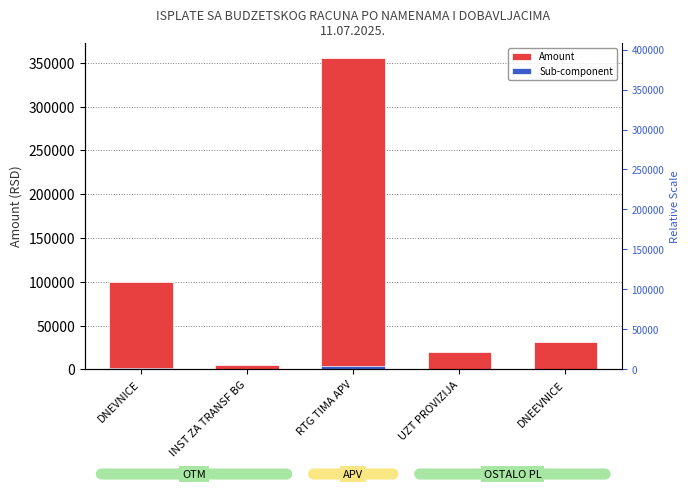

Which has a higher value, DNEEVNICE or RTG TIMA APV?

RTG TIMA APV